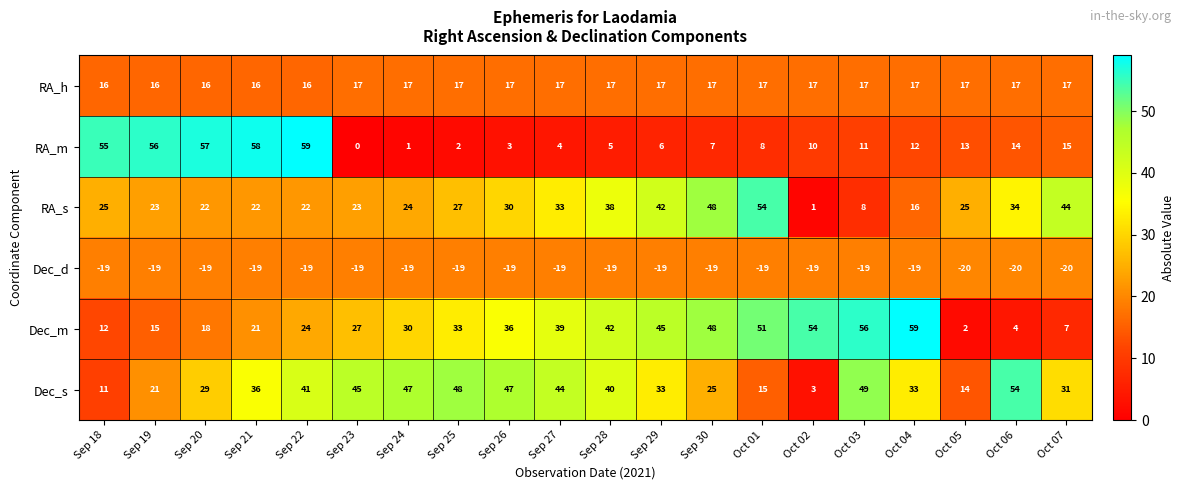

Which series has the widest spread of values?

RA_m